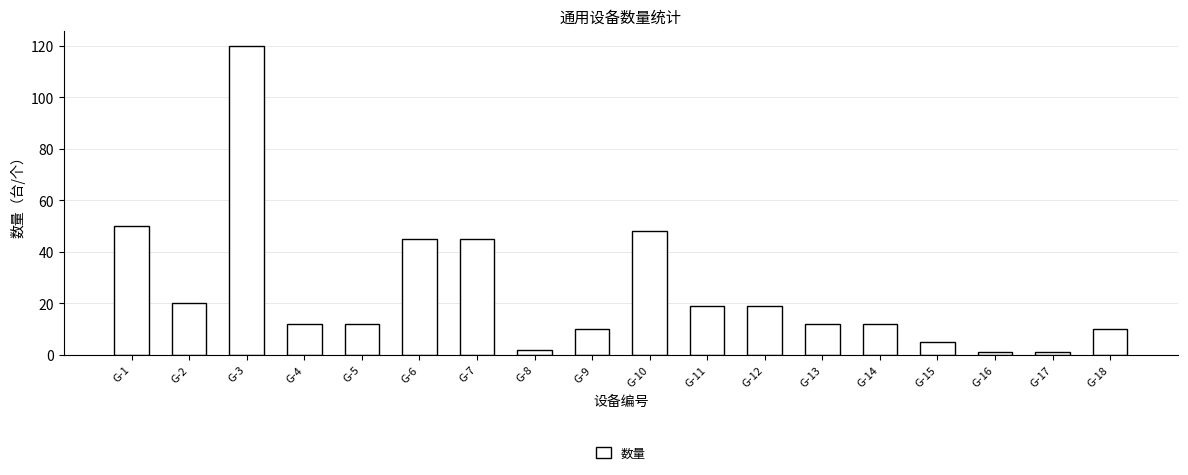

Is it true that the value at G-15 is 5?

True